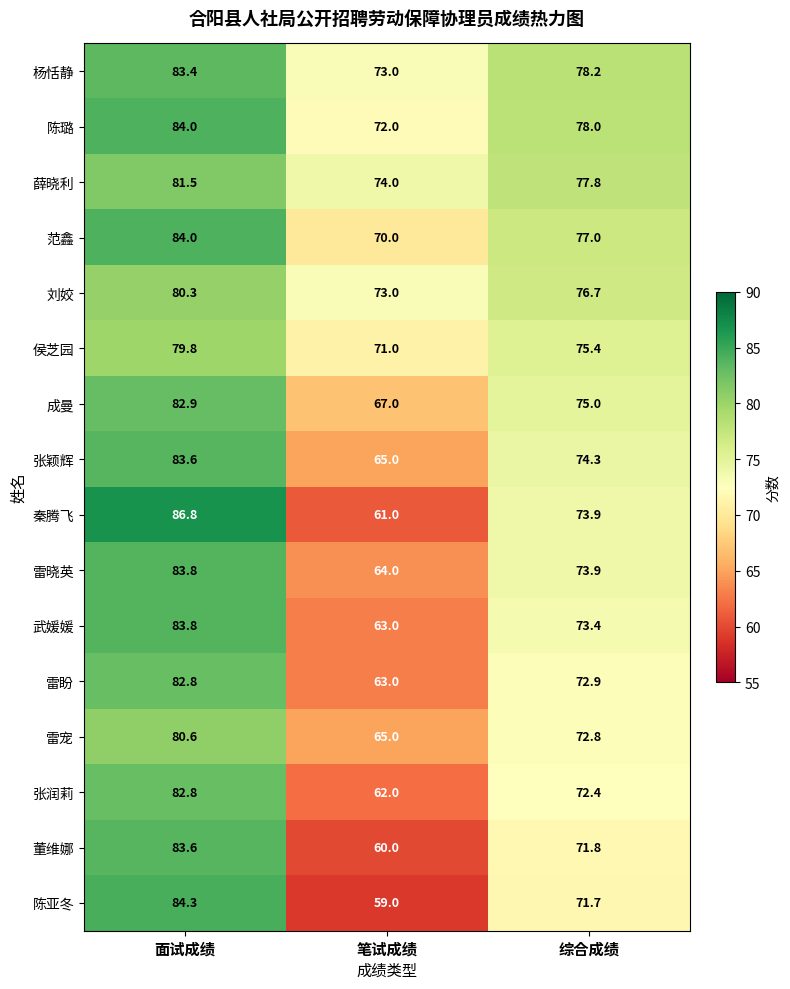

What is the difference between the maximum and minimum values in the 张颖辉 series?

18.6